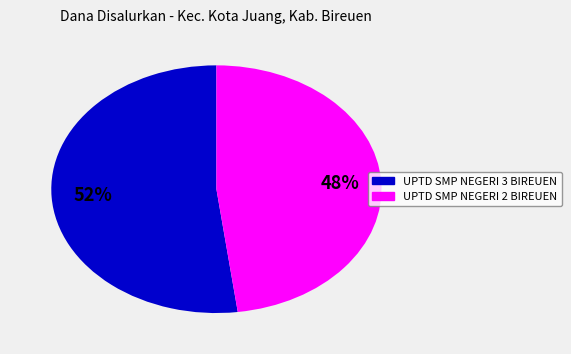

How many segments does this pie chart have?

2